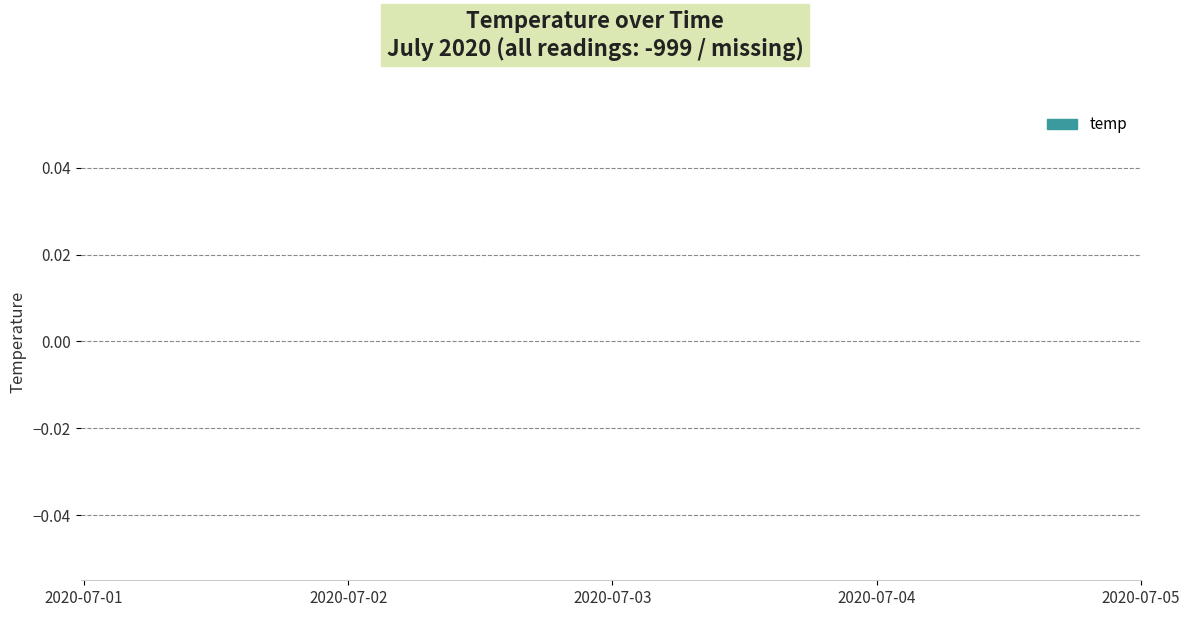

Does the chart have visible grid lines?

Yes